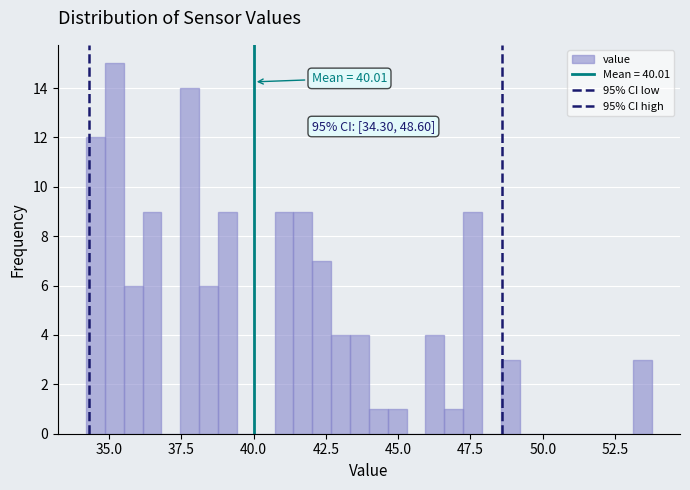

Read against the x-axis, roughly where is the centre of the tallest bar?

35.0